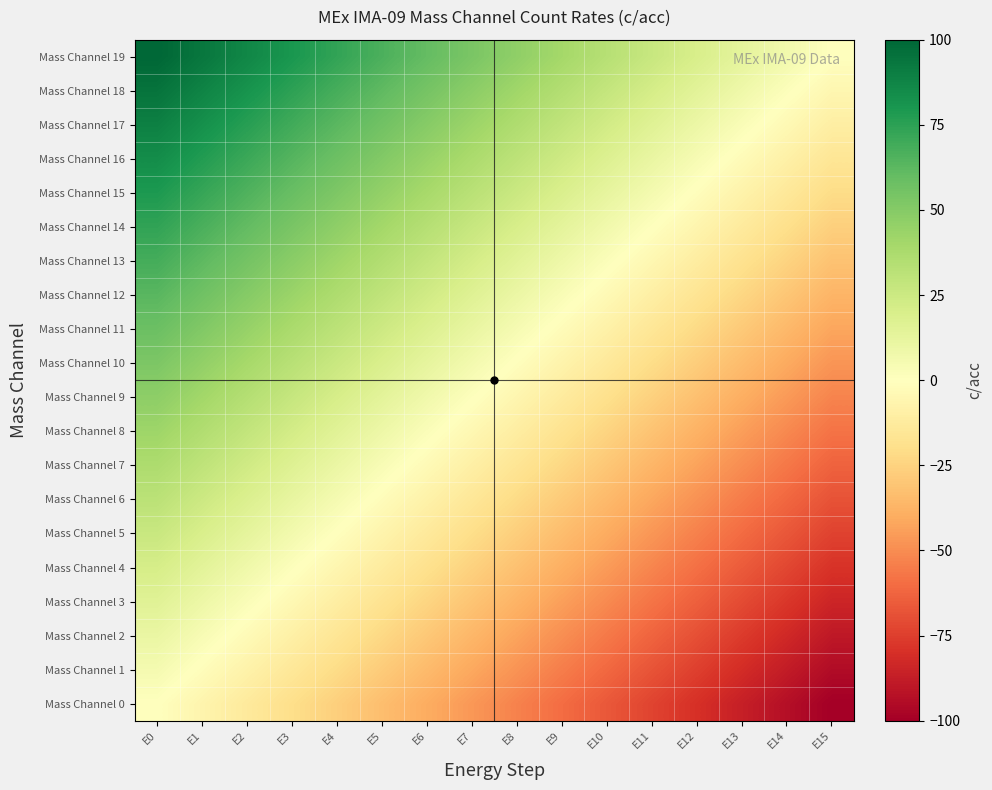

How many distinct data groups are displayed?

20